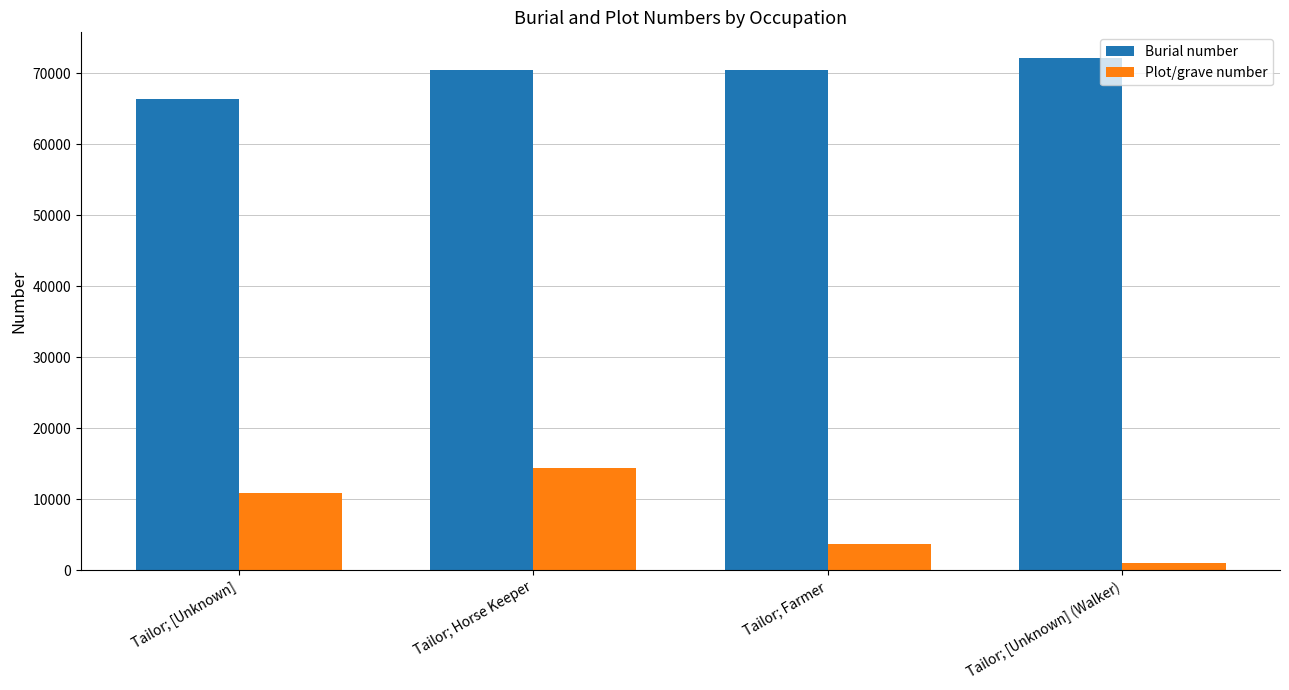

What is the difference between the second highest and second lowest values in the Plot/grave number series?

7225